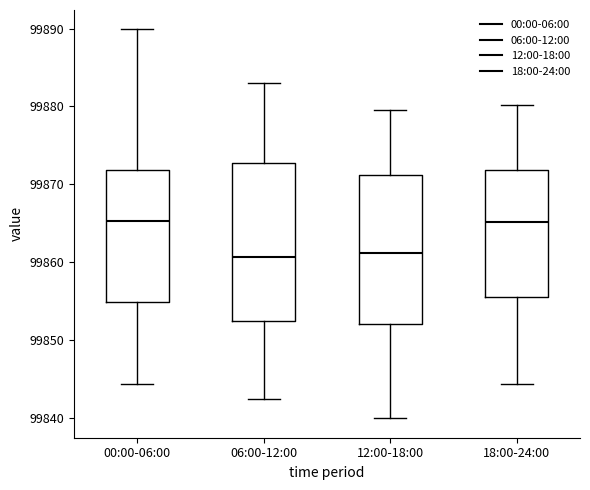

Where does the median line of the box for 06:00-12:00 sit on the y-axis? The values are not printed on the chart, so give them approximately, as read against the axis.

99861